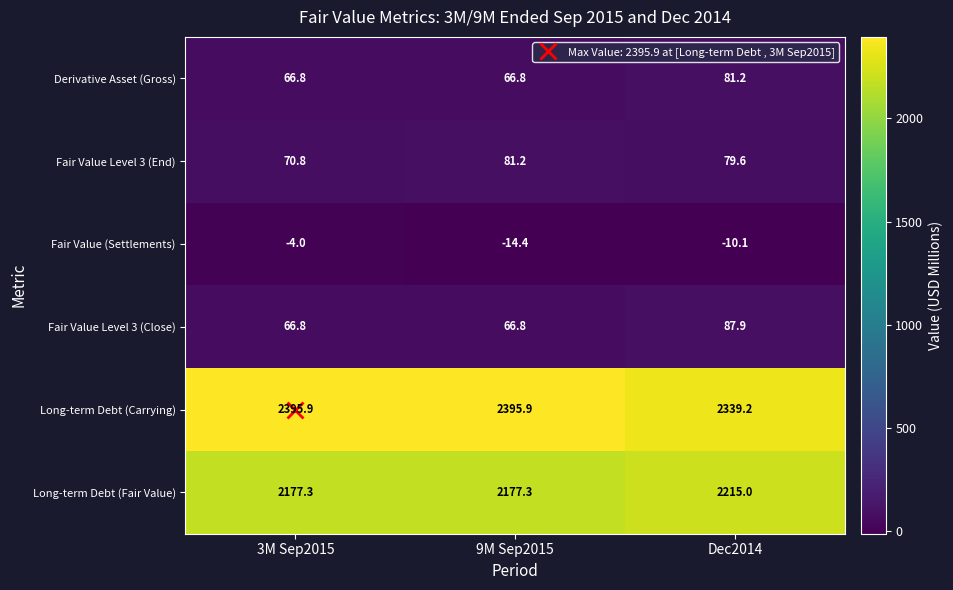

Is the value of Long-term Debt (Fair Value) at 9M Sep2015 greater than the value of Fair Value (Settlements) at Dec2014?

Yes